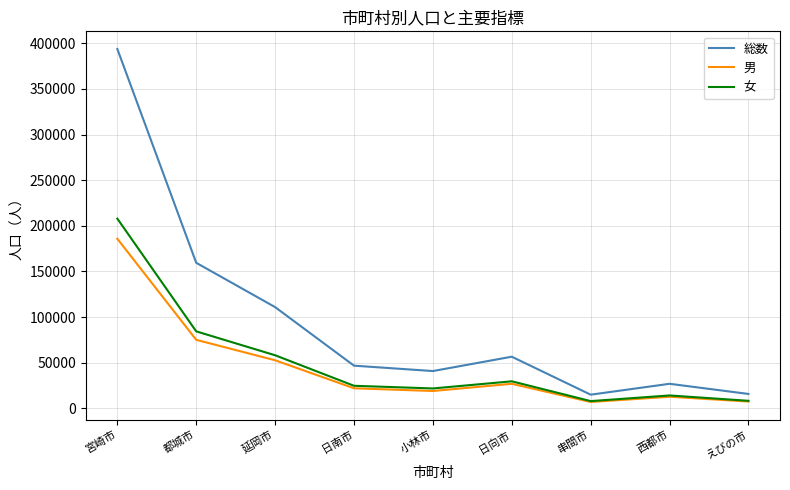

At how many categories does at least one series exceed 155512?

2